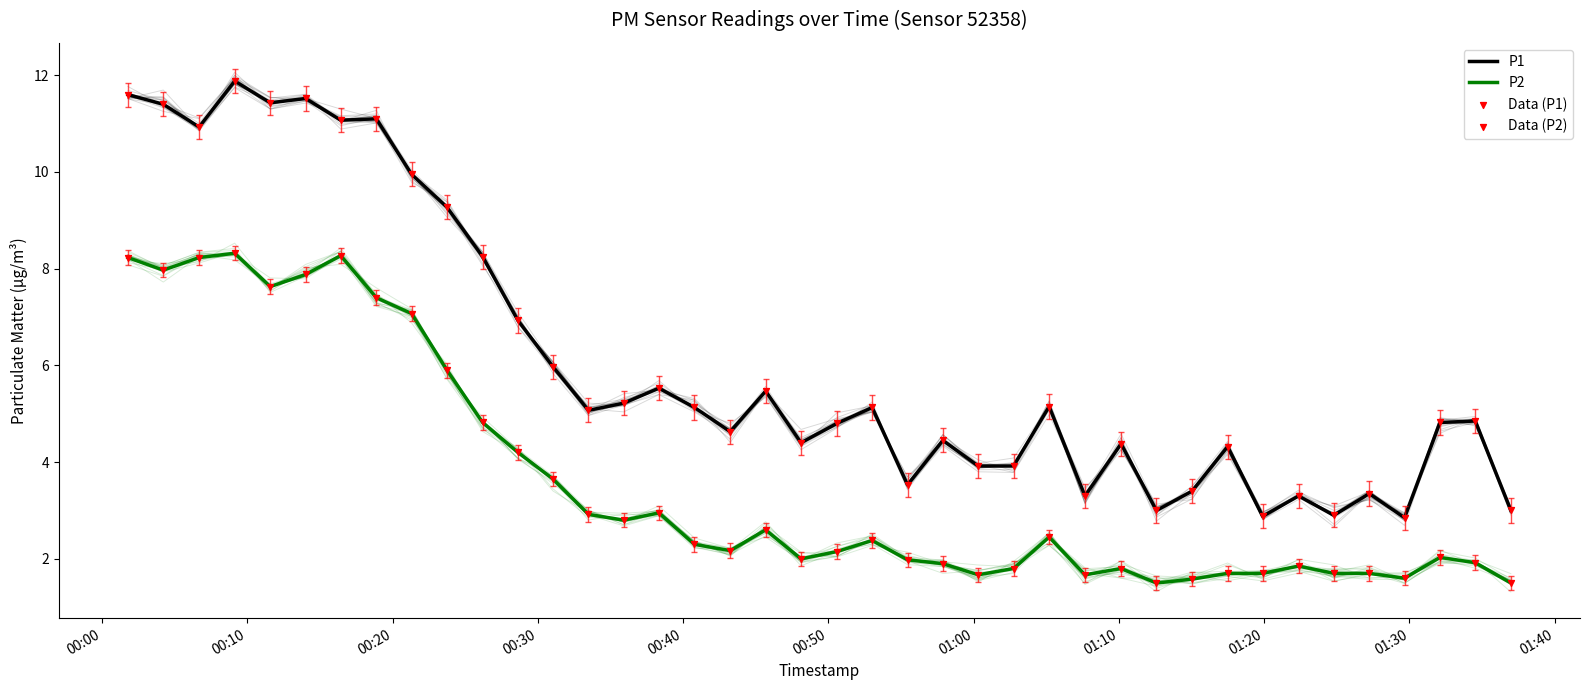

Is the value of Data (P2) at 16 greater than the value of Data (P1) at 24?

No